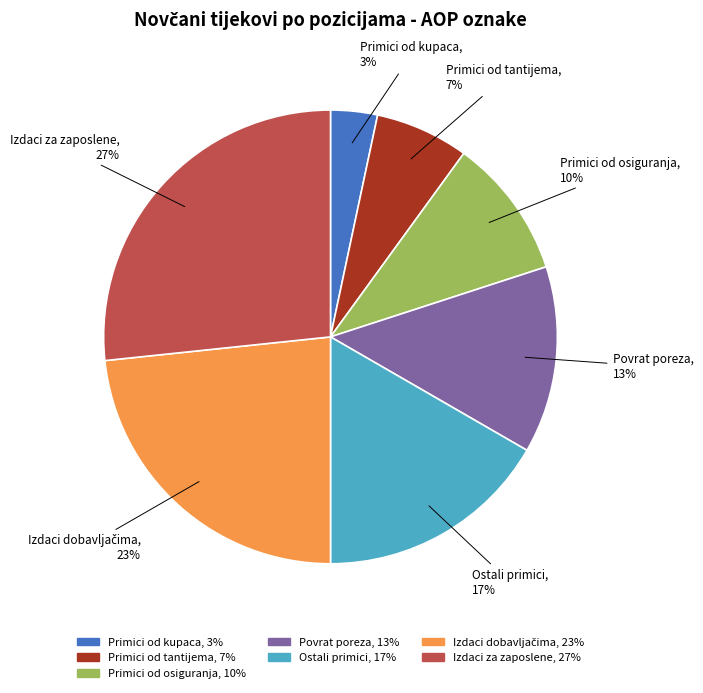

To the nearest percent, what is the average slice percentage?

14%